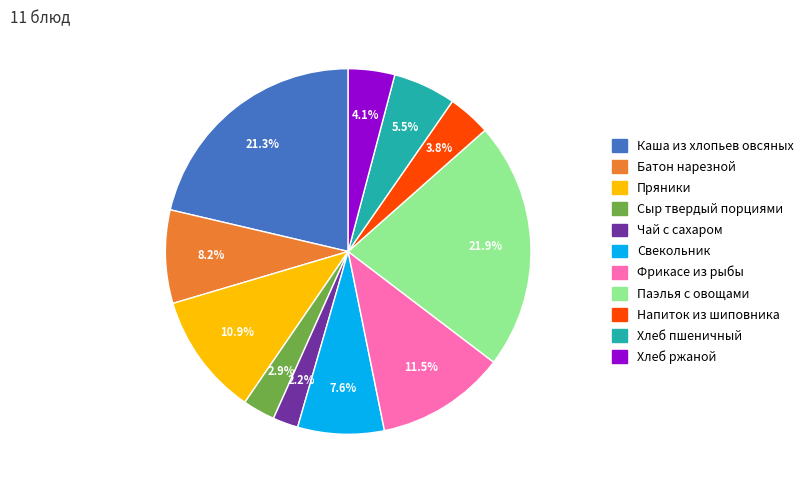

What percentage is NOT represented by Паэлья с овощами?

78.1%